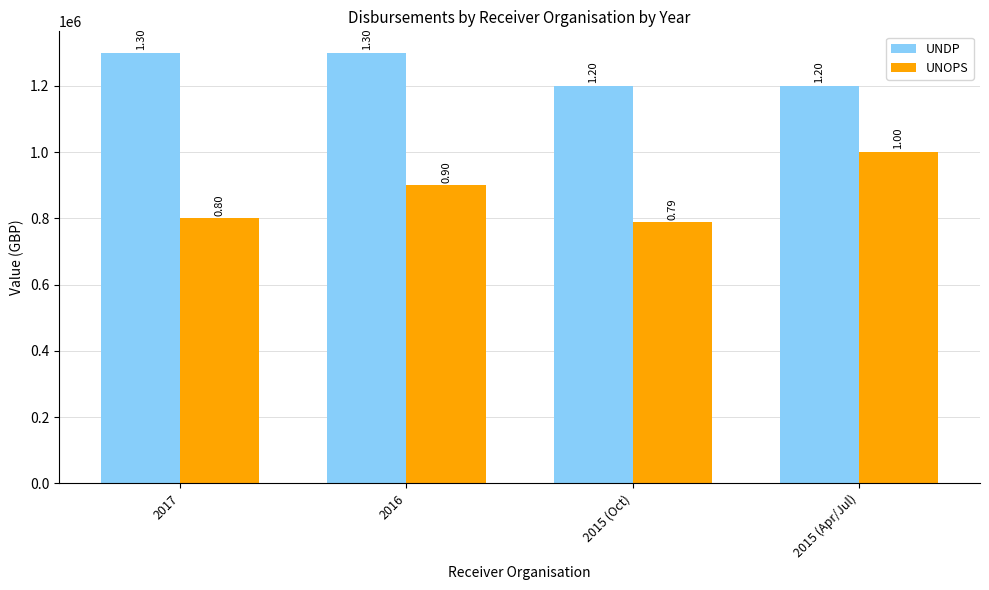

What is the spread (max minus min) of values at 2015 (Oct)?

412000